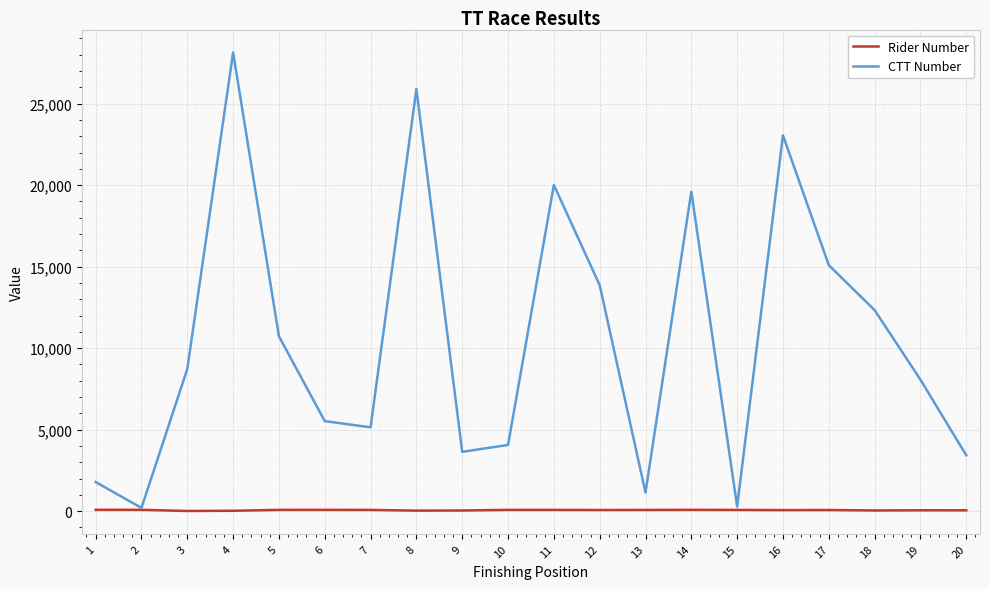

The value of CTT Number at 18 is 12331. True or false?

True